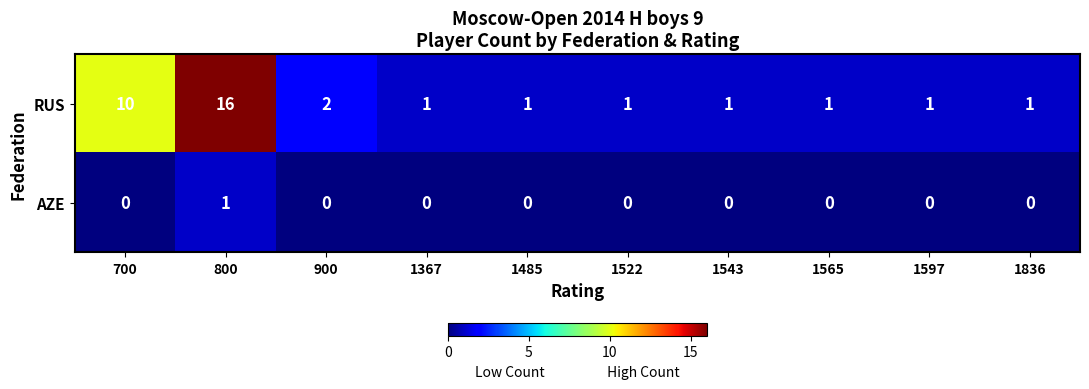

List the series in order of their peak value, highest first.

RUS, AZE